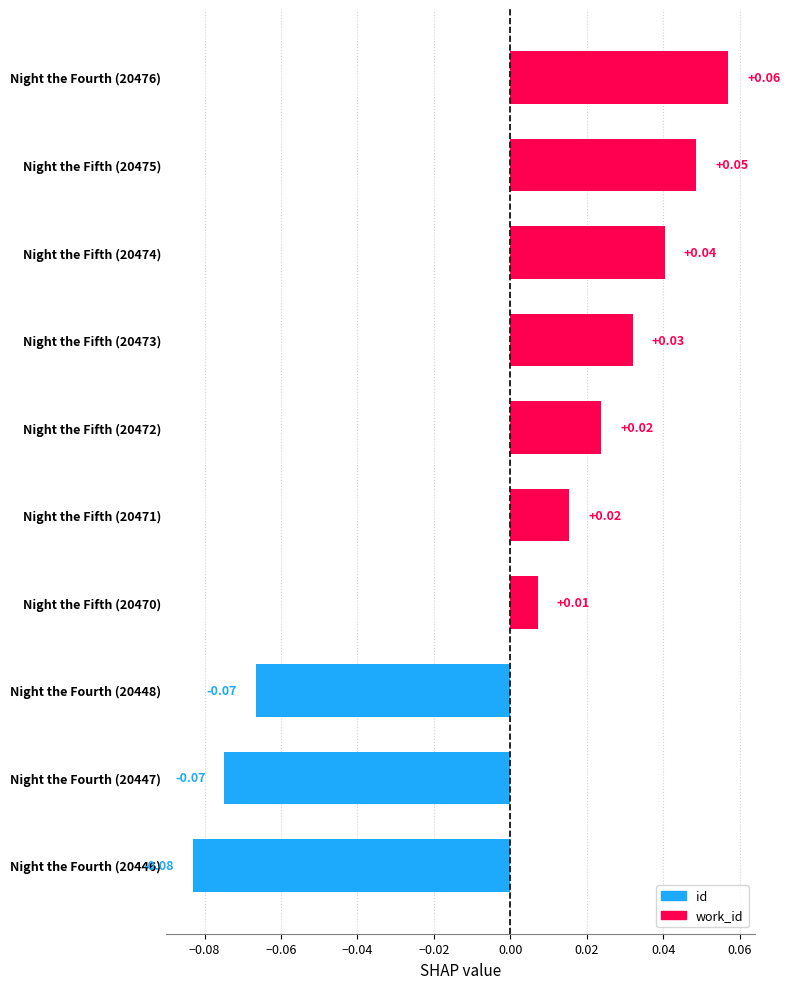

Between Night the Fourth (20448) and Night the Fifth (20472), which is larger?

Night the Fifth (20472)